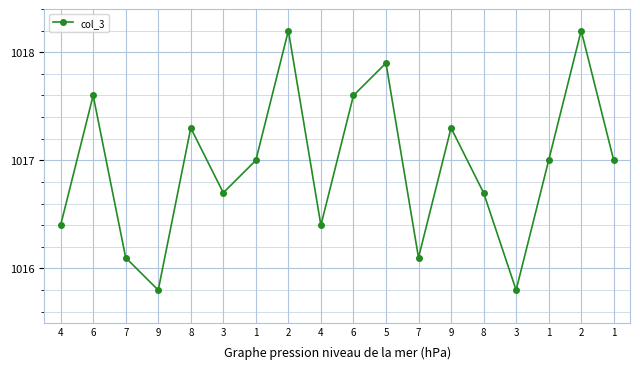

Is this an area chart (filled region under the line)?

No